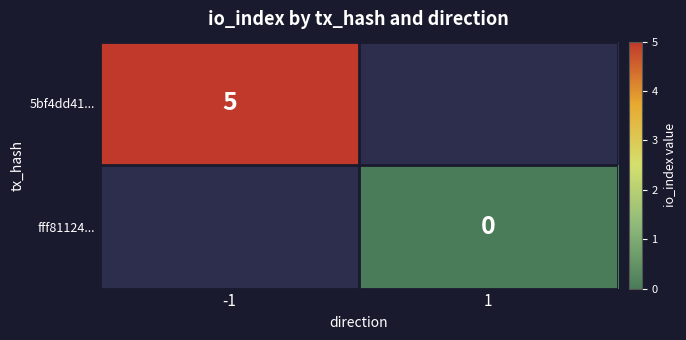

Is it true that 5bf4dd41... equals 5 at -1?

True